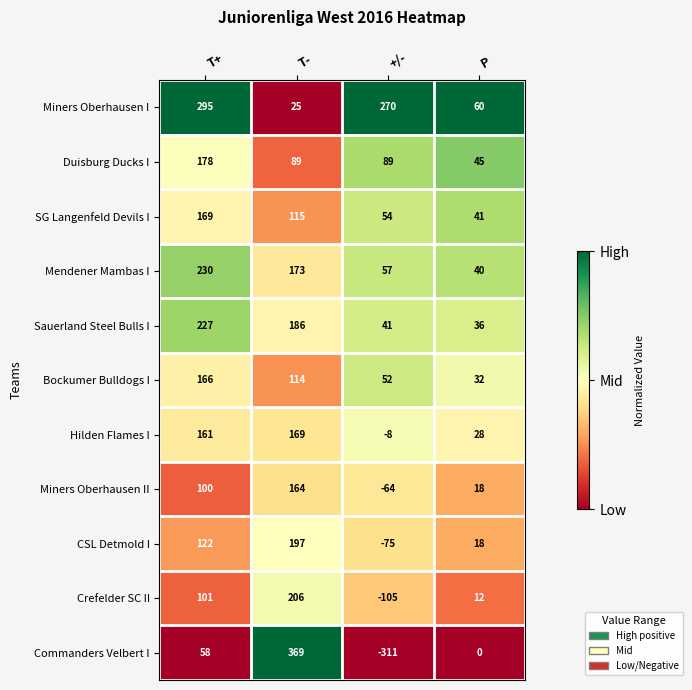

At T+, list the series in order from smallest to largest.

Commanders Velbert I, Miners Oberhausen II, Crefelder SC II, CSL Detmold I, Hilden Flames I, Bockumer Bulldogs I, SG Langenfeld Devils I, Duisburg Ducks I, Sauerland Steel Bulls I, Mendener Mambas I, Miners Oberhausen I